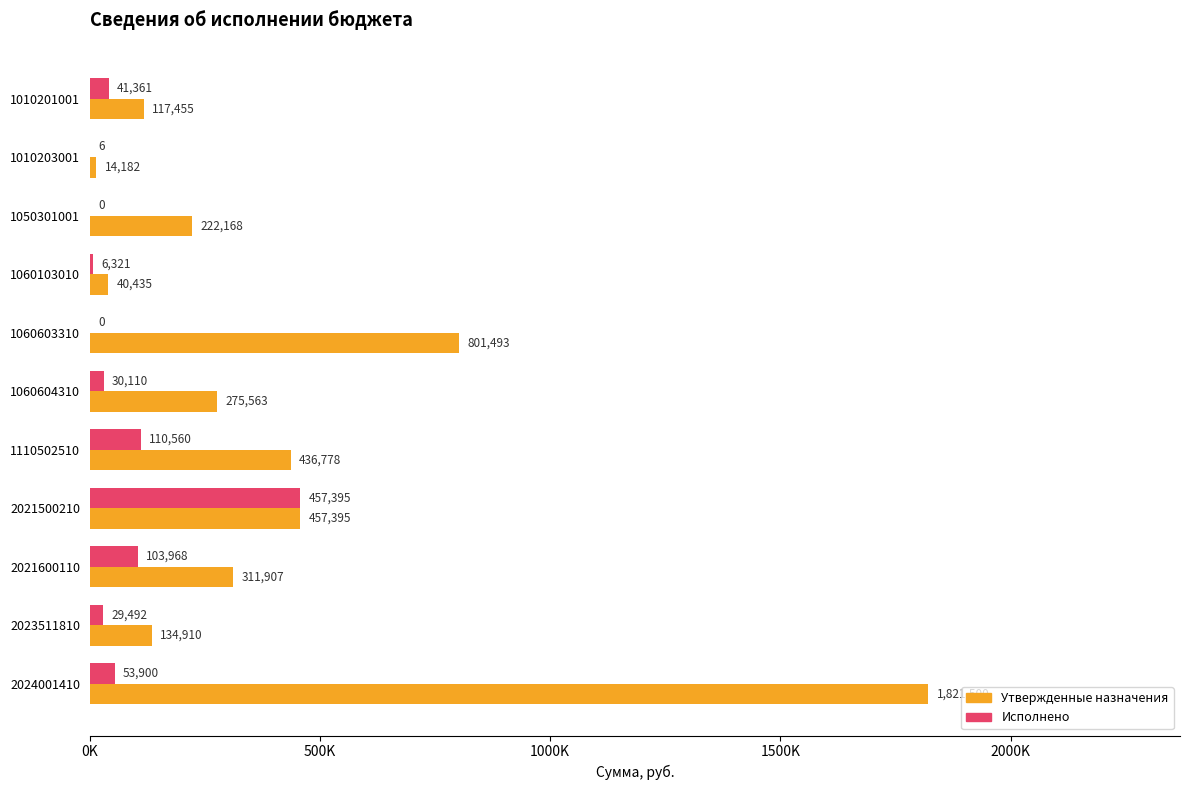

What are all the series names shown in the legend?

Утвержденные назначения, Исполнено